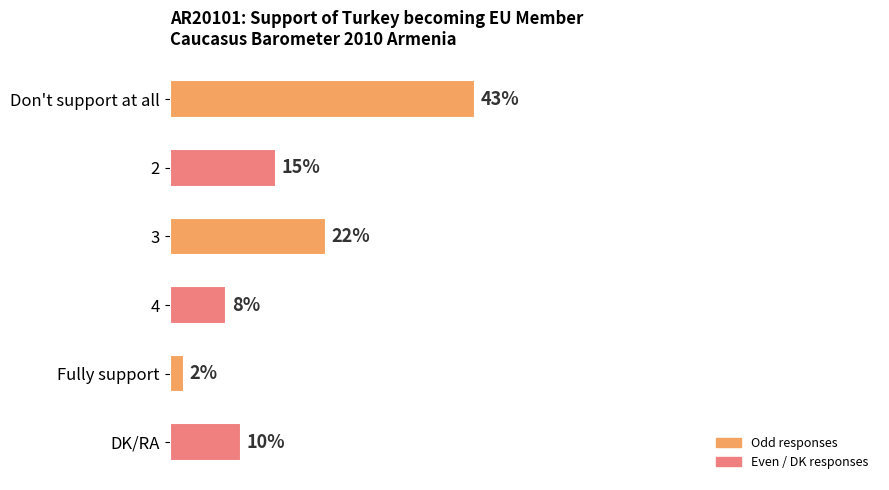

Rank the categories by value from highest to lowest.

Don't support at all, 3, 2, DK/RA, 4, Fully support